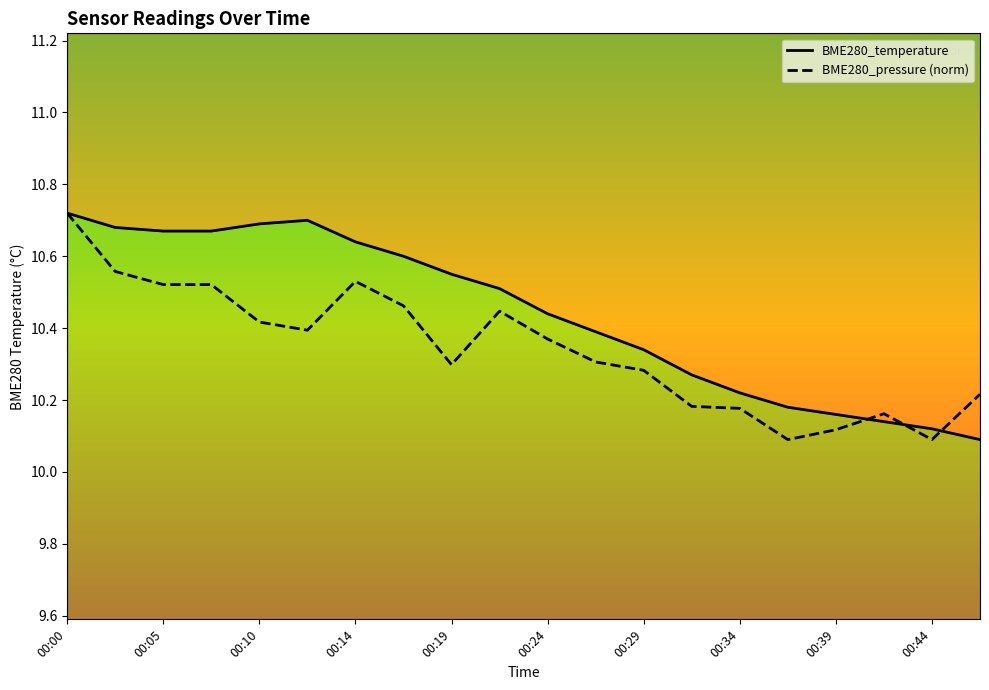

Reading left to right, extract all data points from this chart.

BME280_temperature: 10.7	10.7	10.7	10.7	10.7	10.7	10.6	10.6	10.6	10.5	10.4	10.4	10.3	10.3	10.2	10.2	10.2	10.1	10.1	10.1
BME280_pressure (norm): 10.7	10.6	10.5	10.5	10.4	10.4	10.5	10.5	10.3	10.4	10.4	10.3	10.3	10.2	10.2	10.1	10.1	10.2	10.1	10.2